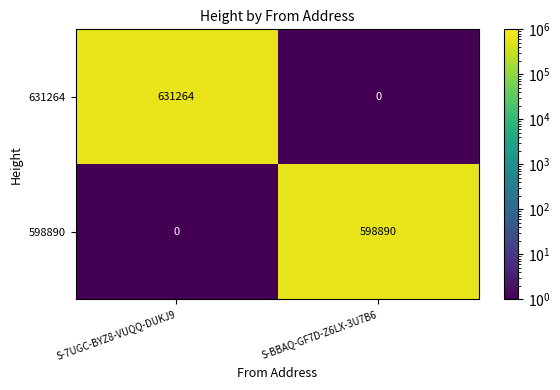

Reading right to left, extract all data points from this chart.

631264: S-BBAQ-GF7D-Z6LX-3U7B6=0	S-7UGC-BYZ8-VUQQ-DUKJ9=631264
598890: S-BBAQ-GF7D-Z6LX-3U7B6=598890	S-7UGC-BYZ8-VUQQ-DUKJ9=0